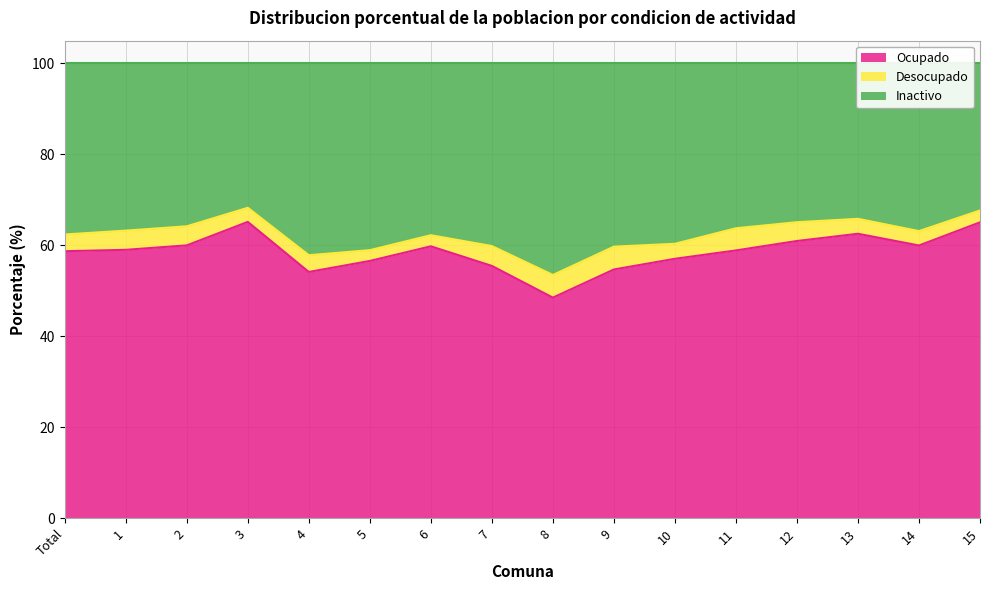

At which label does Ocupado reach its minimum?

8